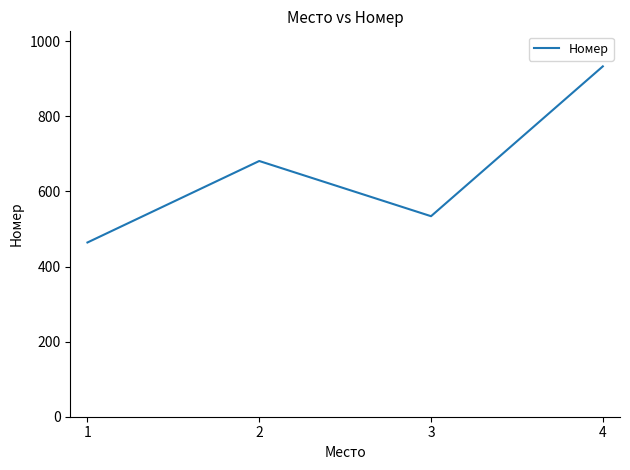

Reading left to right, what are all the values shown in this chart?

1=464	2=681	3=534	4=933